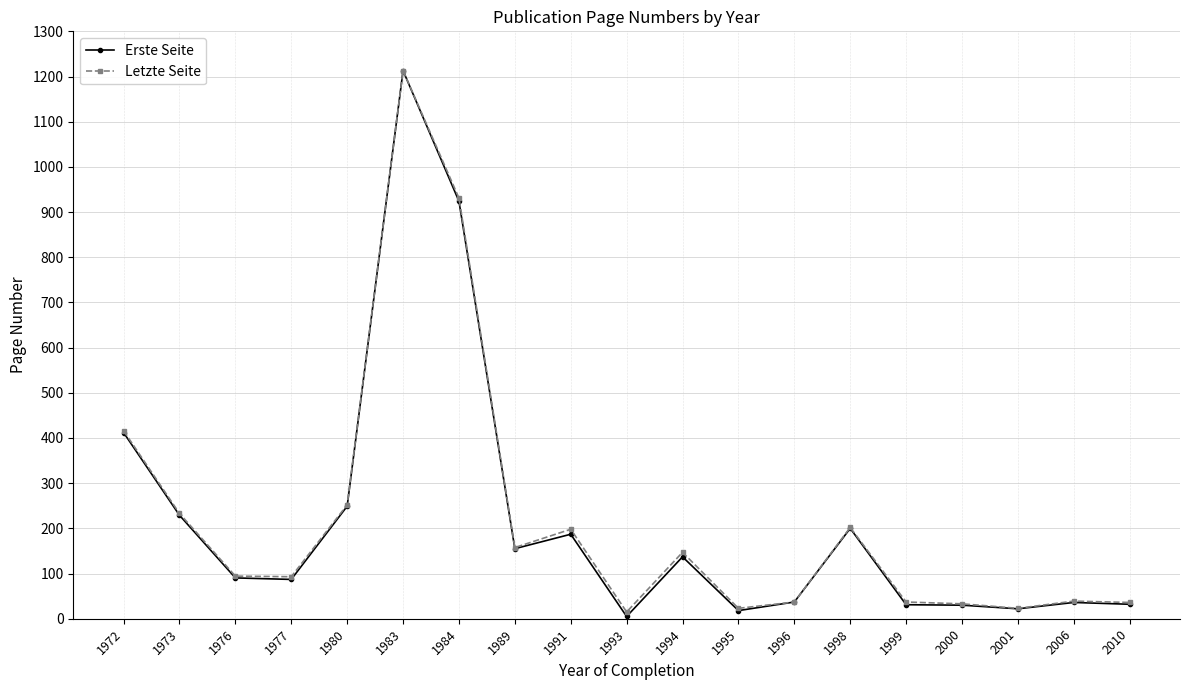

How many lines are shown in the chart?

2